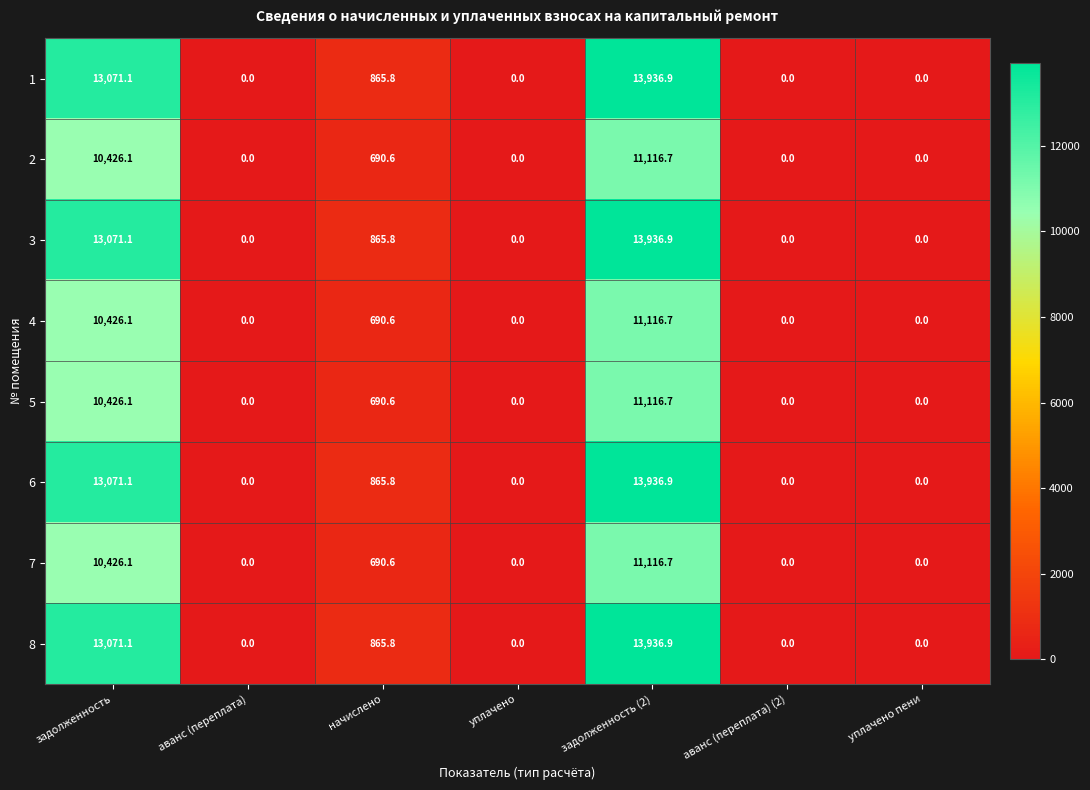

How many values in the 8 series exceed 0?

3